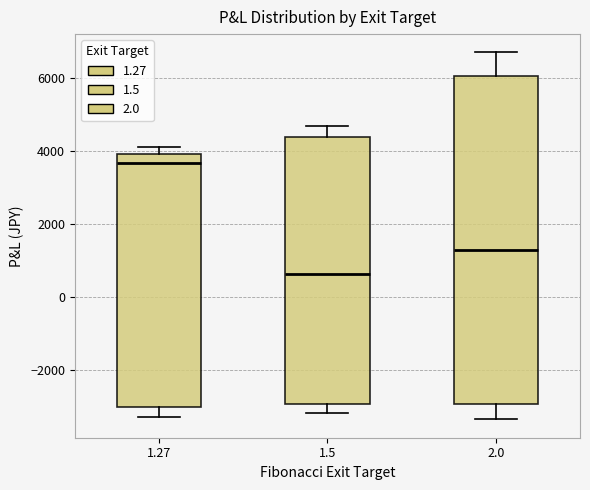

Reading left to right, read every box against the y-axis: the position of its median line, the range the box covers, and the ends of its whiskers. The values are not printed on the chart, so give them approximately, as read against the axis.

1.27: median 3600, box -3000 to 4000, whiskers -3400 to 4000 (just above the box's upper edge)
1.5: median 600, box -3000 to 4400, whiskers -3200 to 4600
2.0: median 1200, box -3000 to 6000, whiskers -3400 to 6600